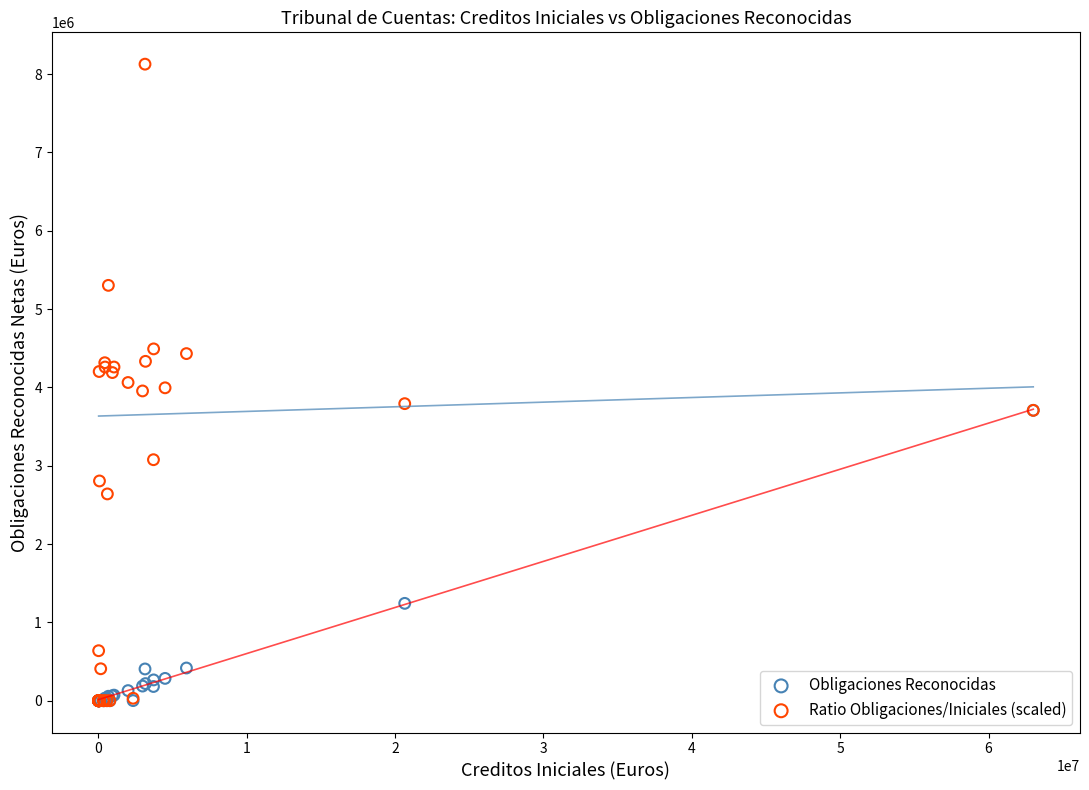

In the Obligaciones Reconocidas series, what Y value is closest to 1853579?

1242697.9